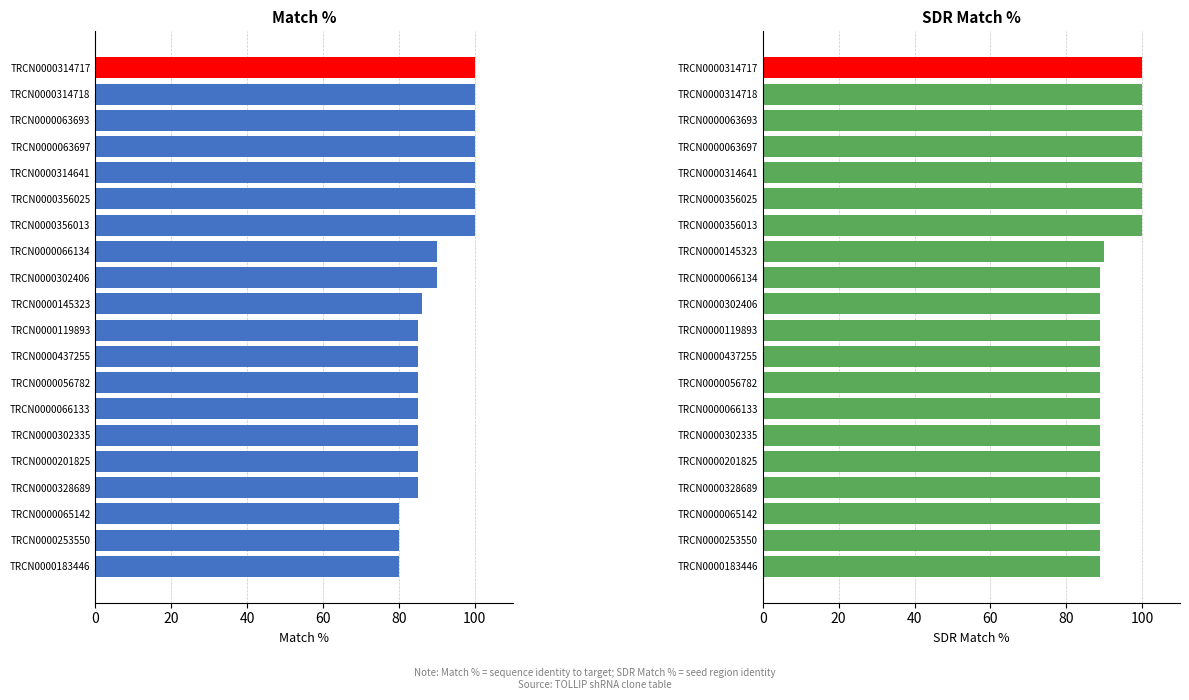

Where is Match % nearest to the value 90?

TRCN0000066134